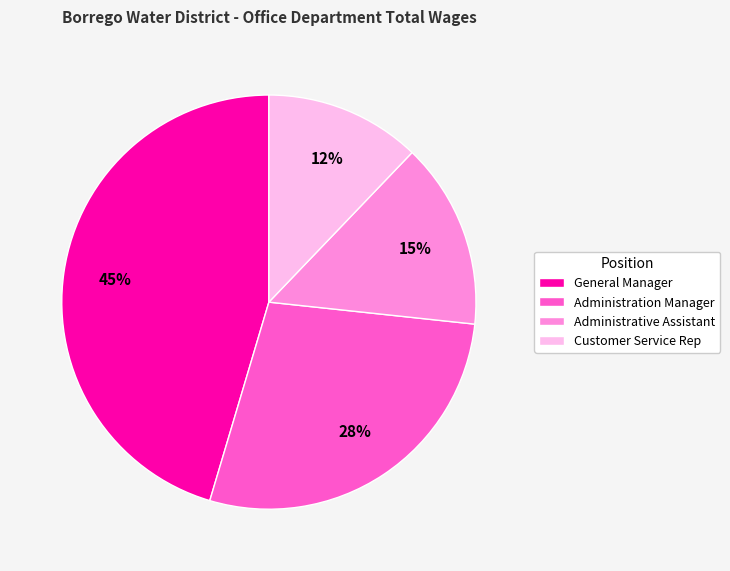

How many segments does this pie chart have?

4